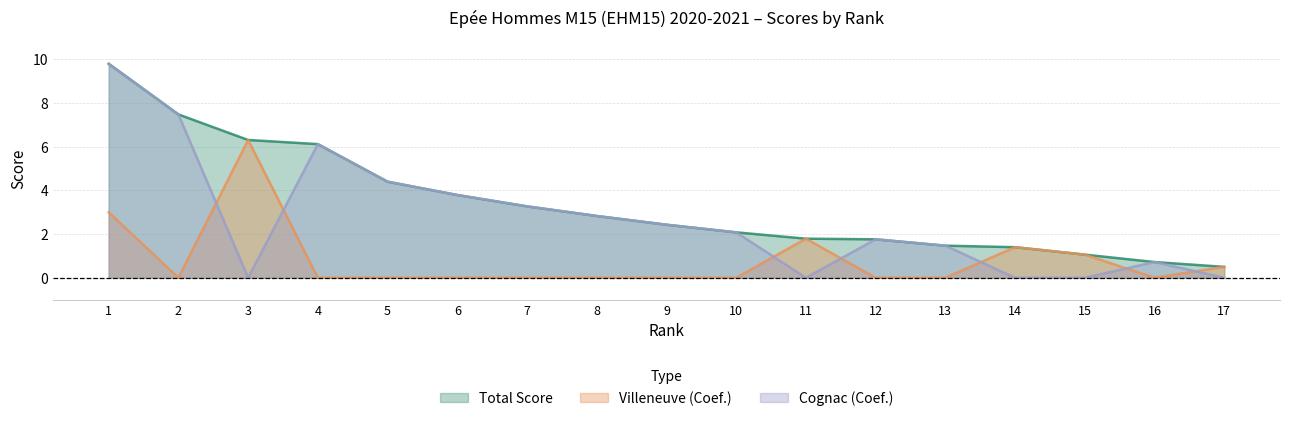

True or false: Cognac (Coef.) has a value of 0.0 at 3.

True